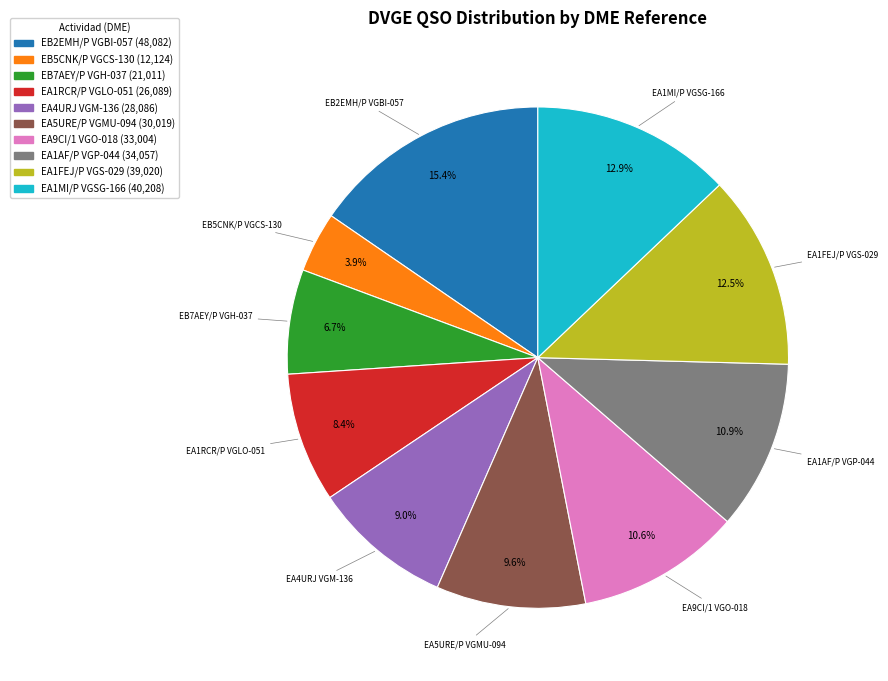

Does any single category account for the majority?

No